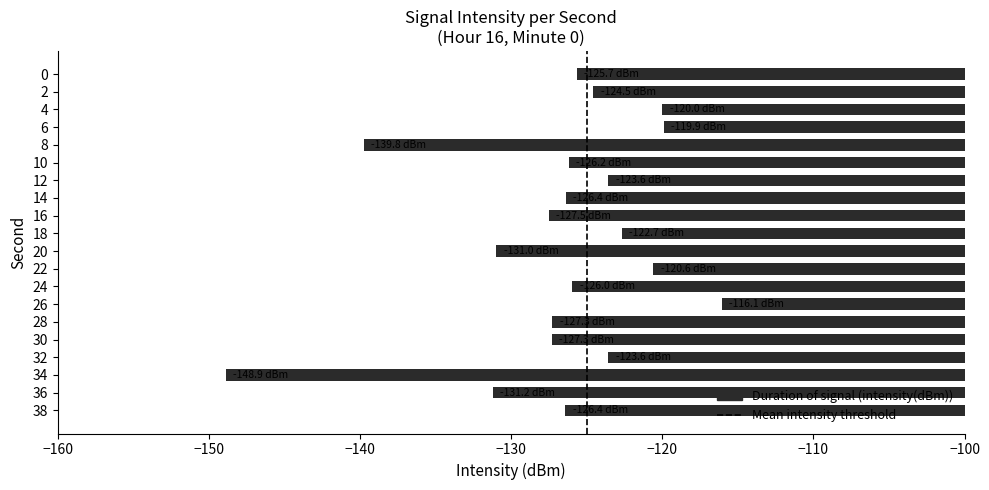

Which label corresponds to the largest value in the chart?

26